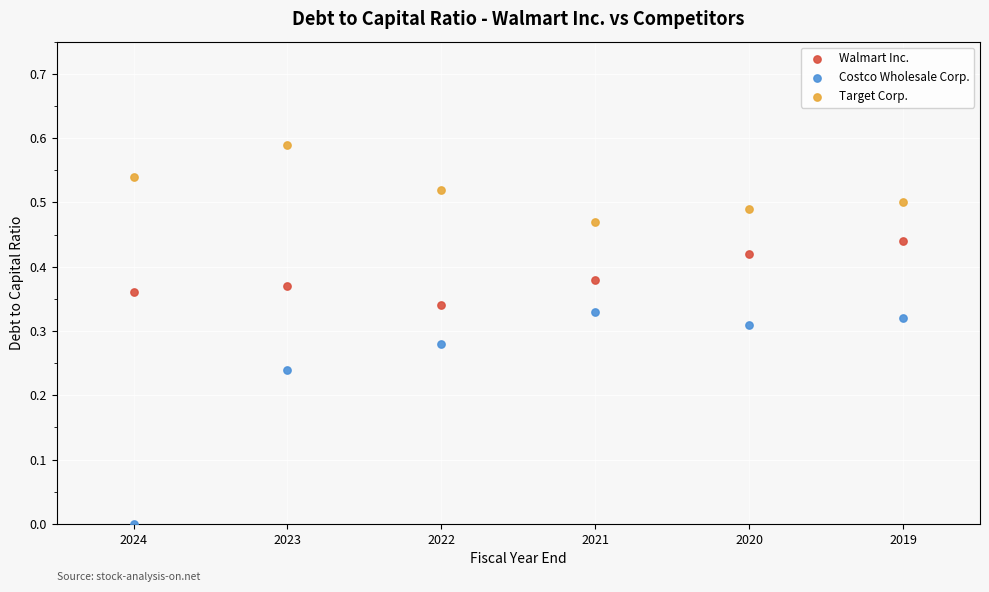

Which series has the largest Y range (max minus min)?

Costco Wholesale Corp.